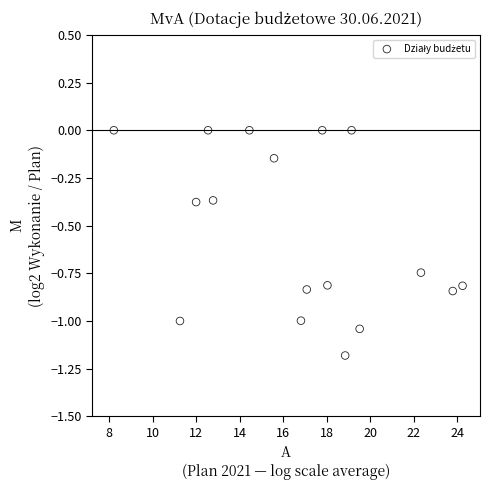

What is the range of Y values (max minus min)?

1.2